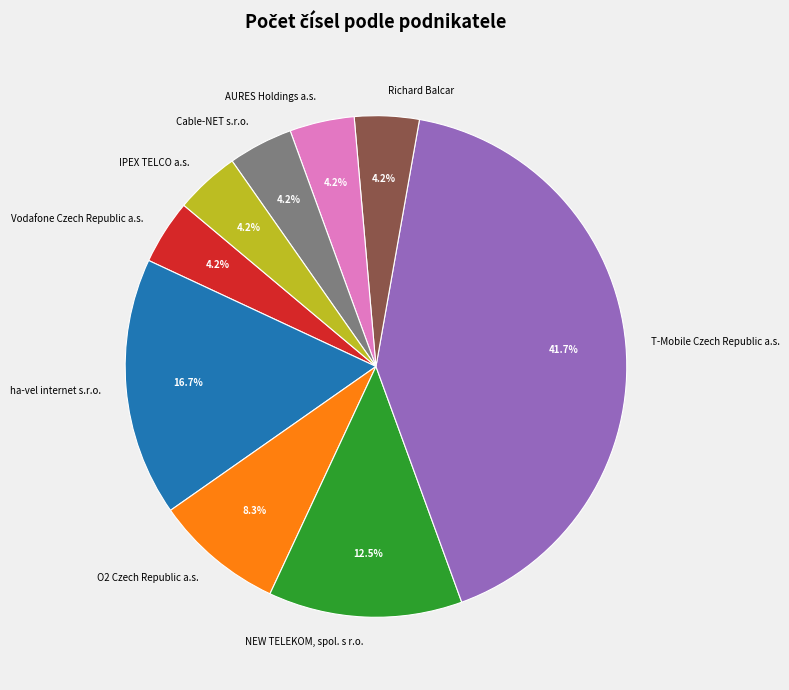

How many segments does this pie chart have?

9